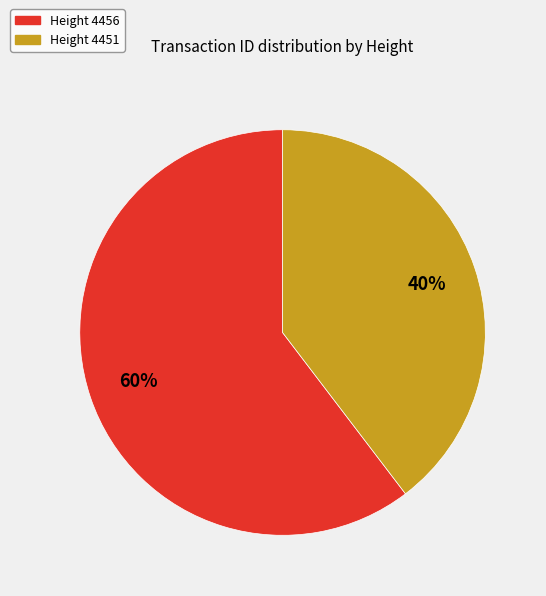

Which slice is the smallest?

Height 4451